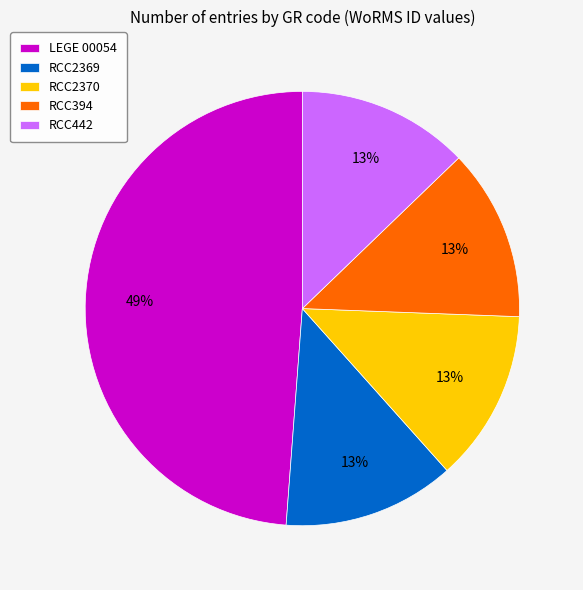

To the nearest percent, what percentage of the pie is RCC442?

13%